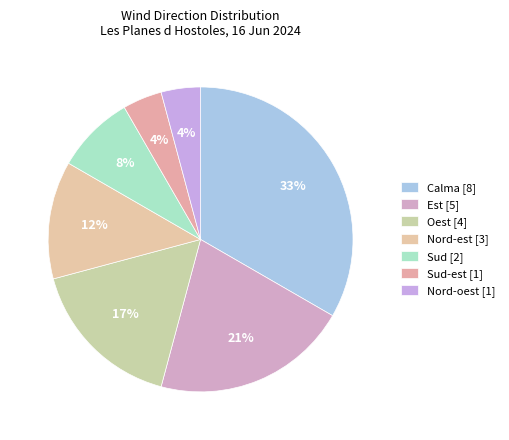

Does any single category account for the majority?

No